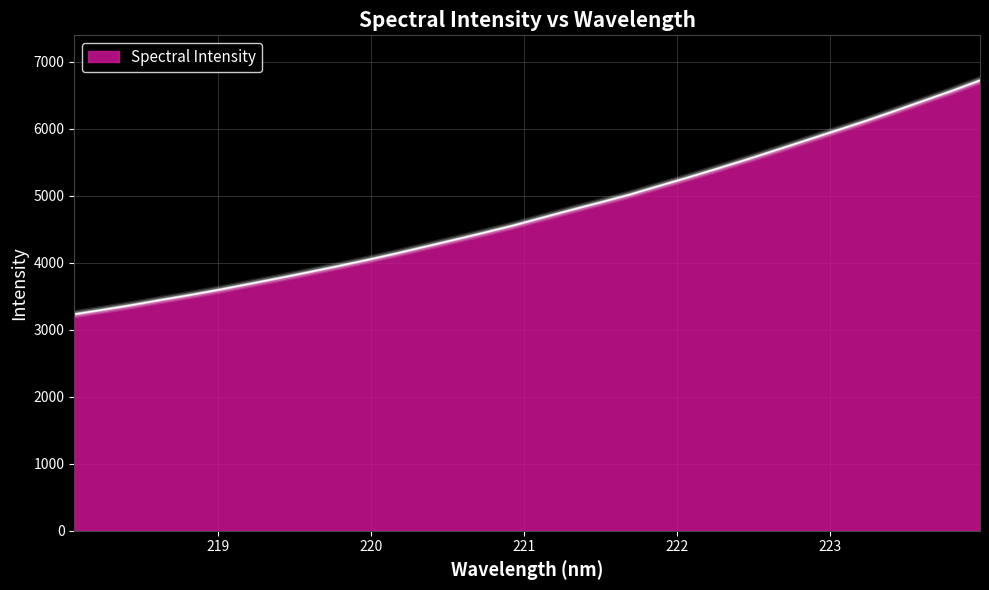

What is the maximum value shown in the chart?

6720.8